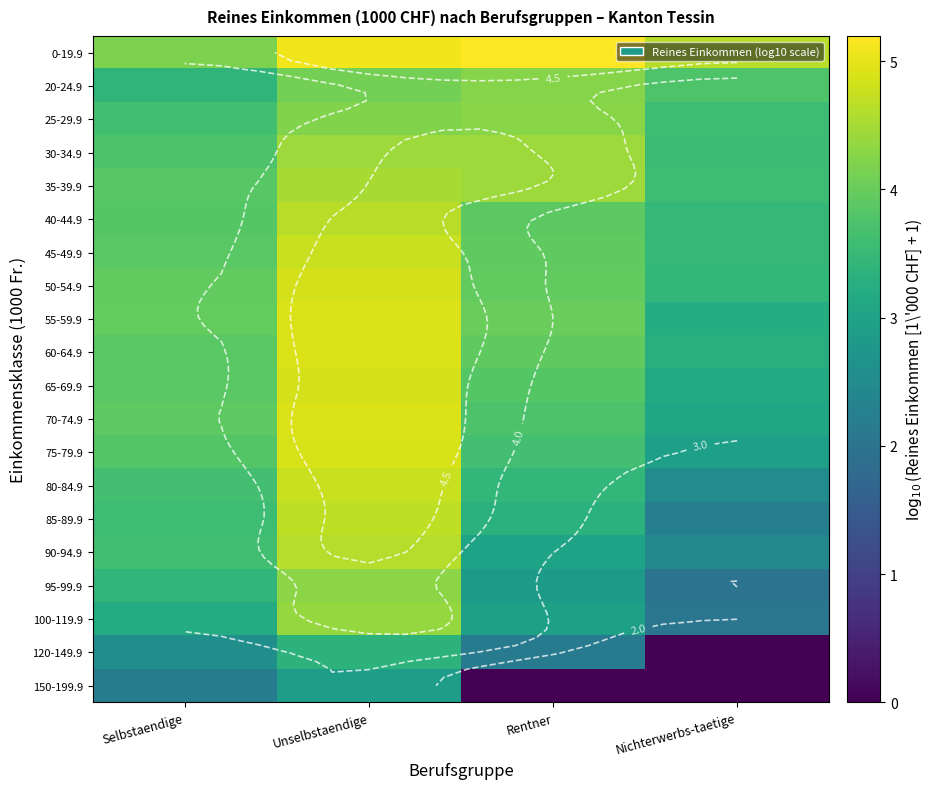

The 40-44.9 series shows 5.3 at Rentner. True or false?

False